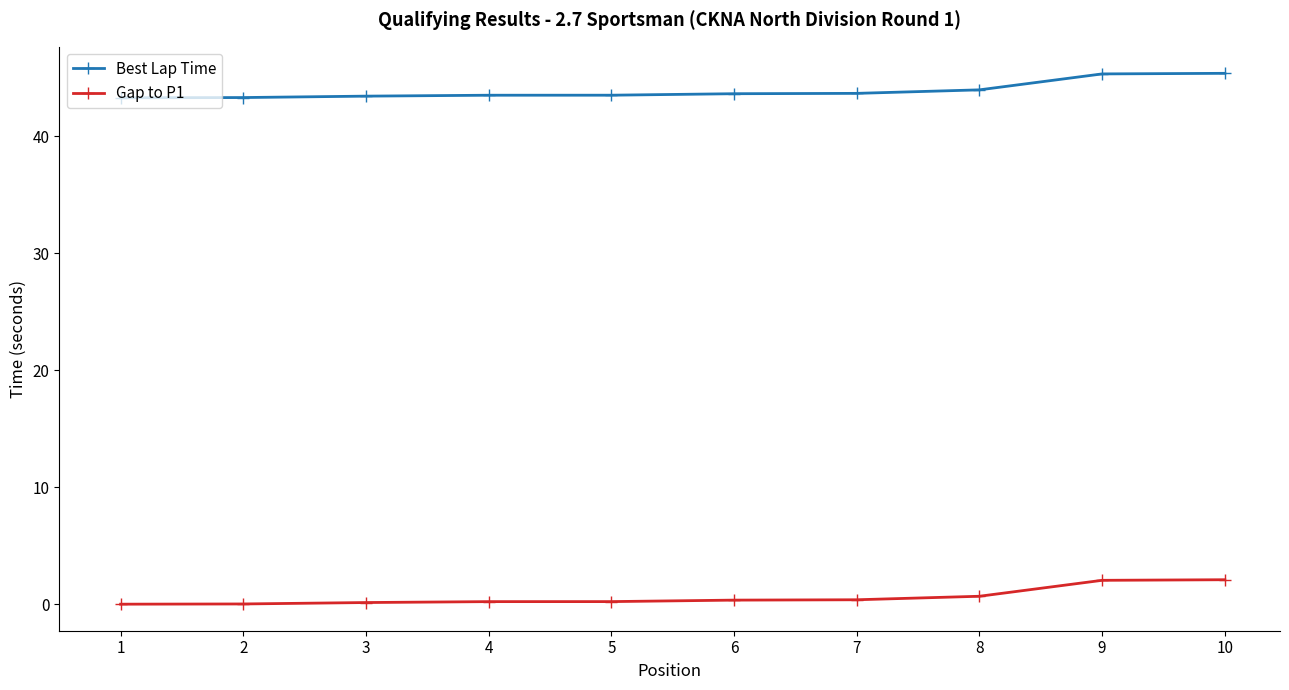

Does the chart display data point markers on the line(s)?

Yes